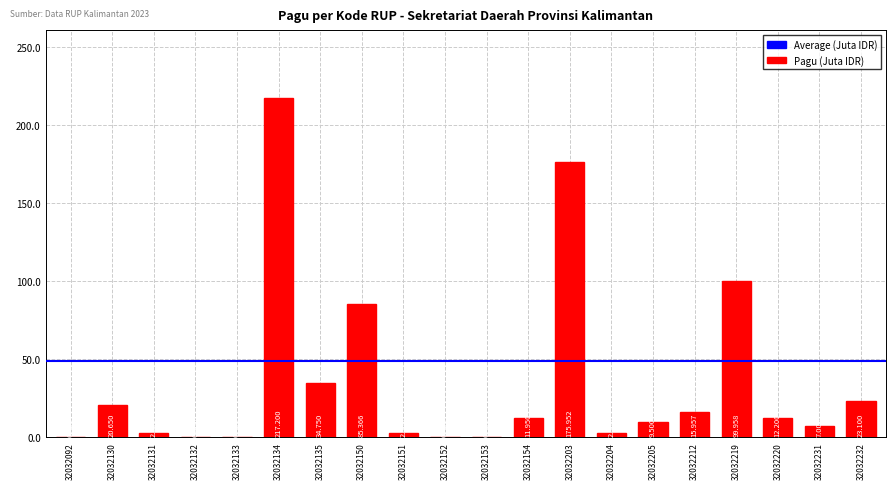

Is it true that the value at 32032204 is 2.5?

True